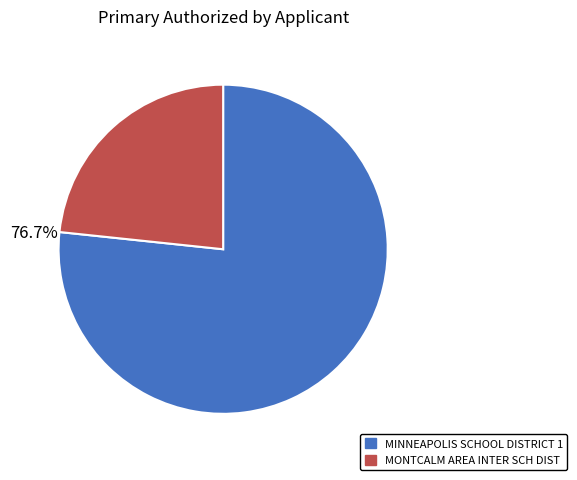

Rank the categories by value from highest to lowest.

MINNEAPOLIS SCHOOL DISTRICT 1, MONTCALM AREA INTER SCH DIST